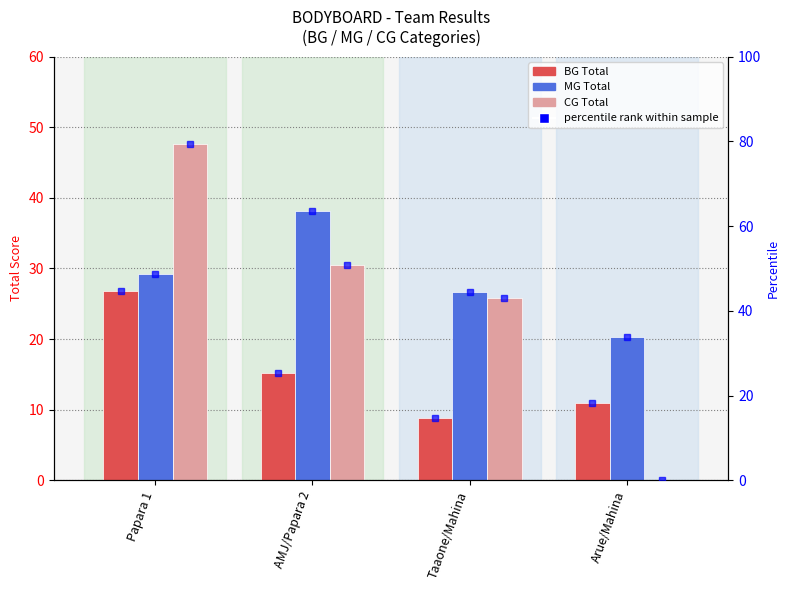

What is the value of the BG Total bar at the 4th from the left?

11.0